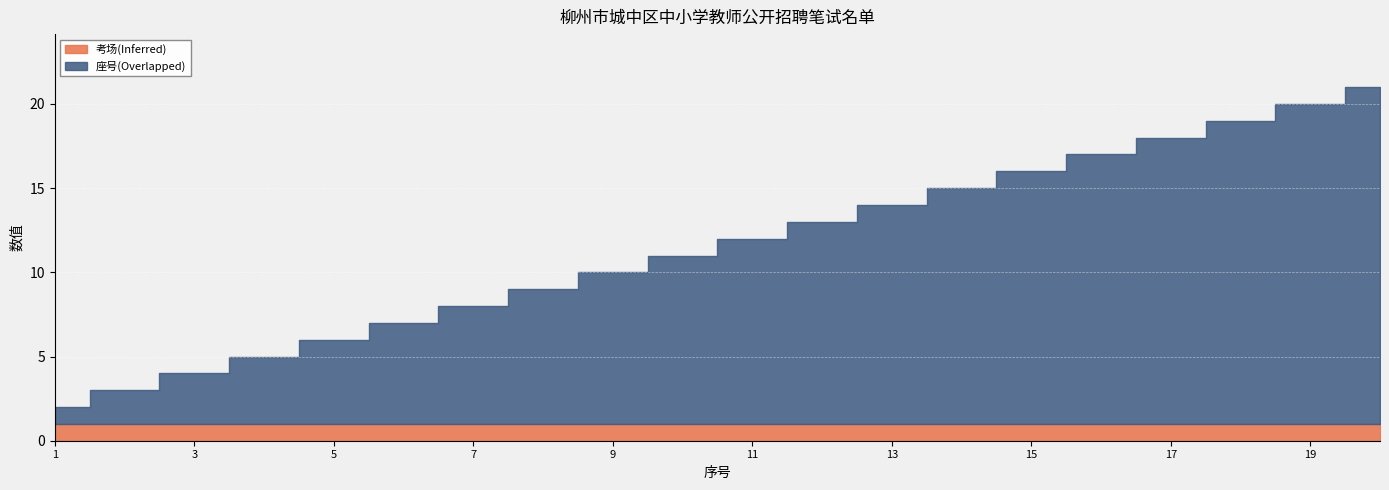

True or false: 座号(Overlapped) has more than 2 points higher than both neighbors.

False